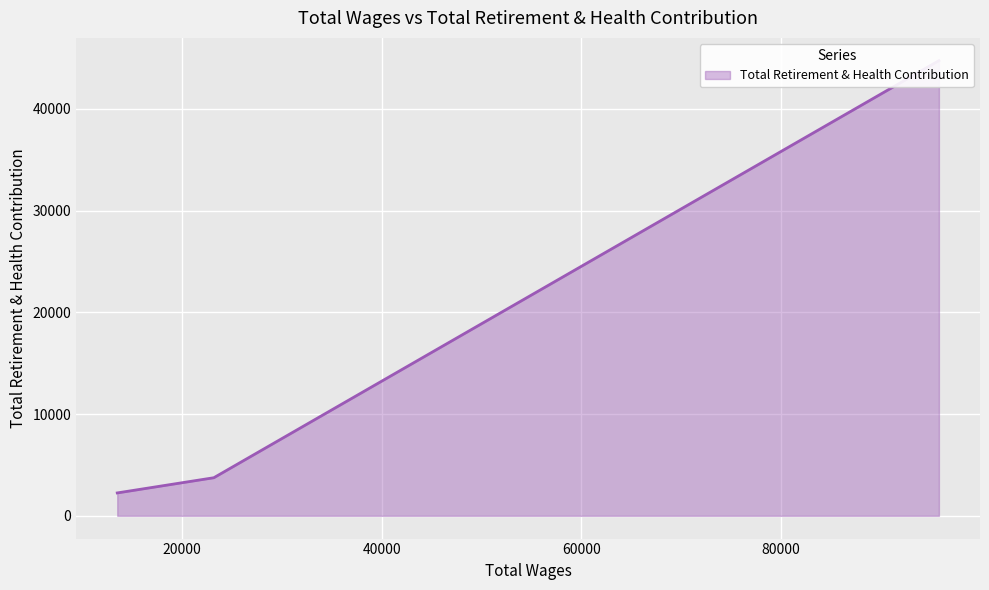

What is the average value?

16909